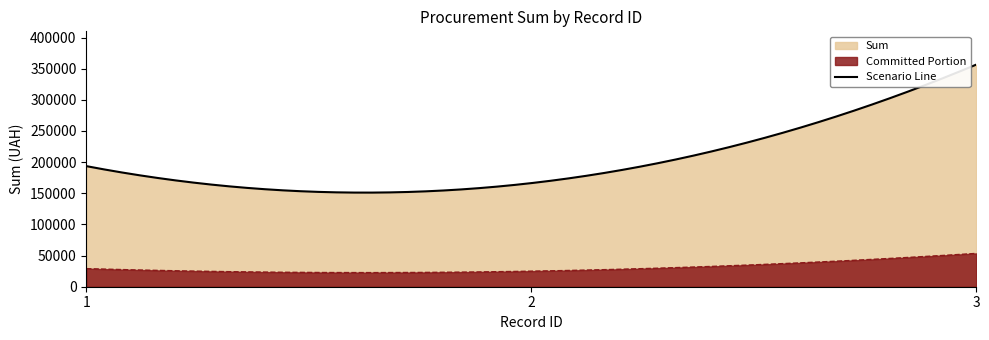

Count the values in the range 166290 to 356437.

3